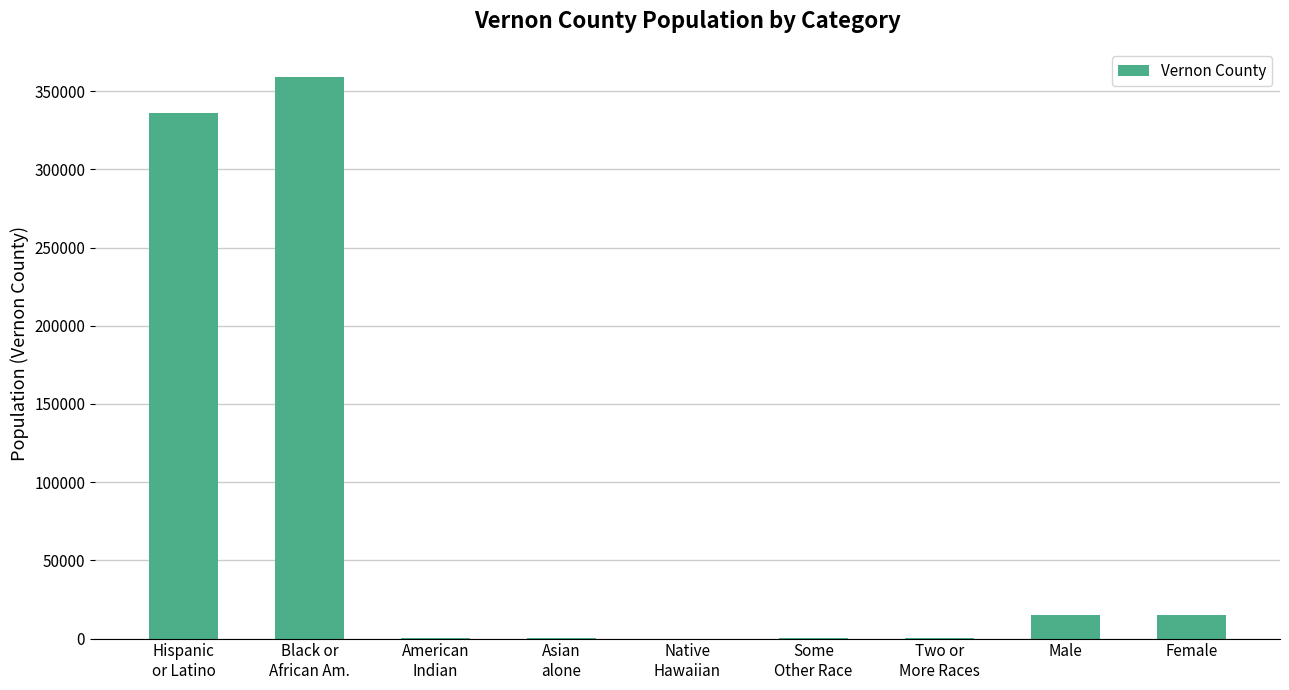

What is the sum of all values?

725556